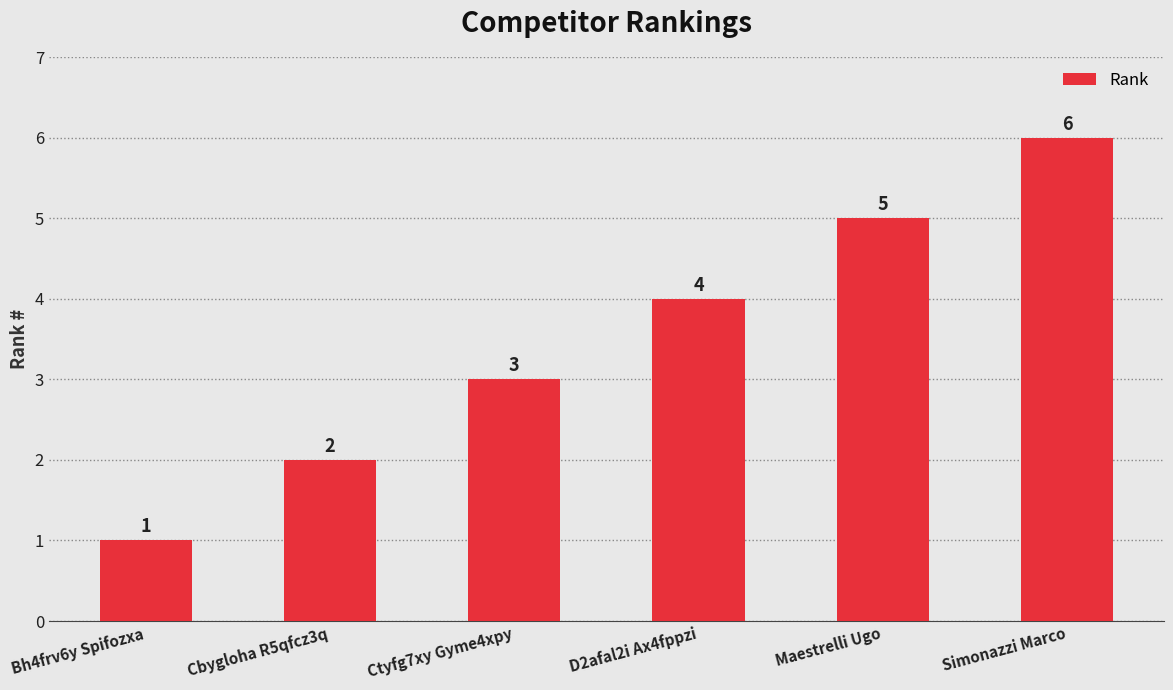

Reading left to right, transcribe all the data shown in this chart.

Bh4frv6y Spifozxa=1	Cbygloha R5qfcz3q=2	Ctyfg7xy Gyme4xpy=3	D2afal2i Ax4fppzi=4	Maestrelli Ugo=5	Simonazzi Marco=6